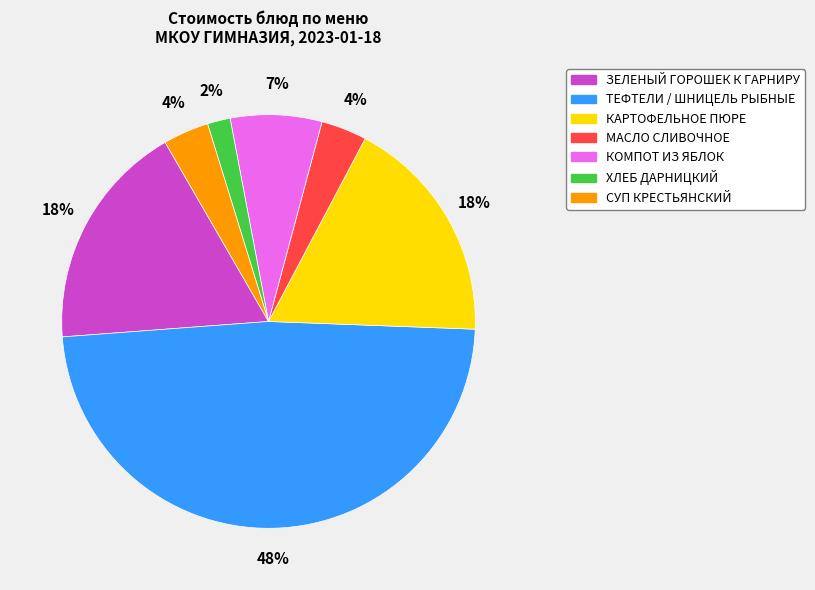

Does any single category account for the majority?

No